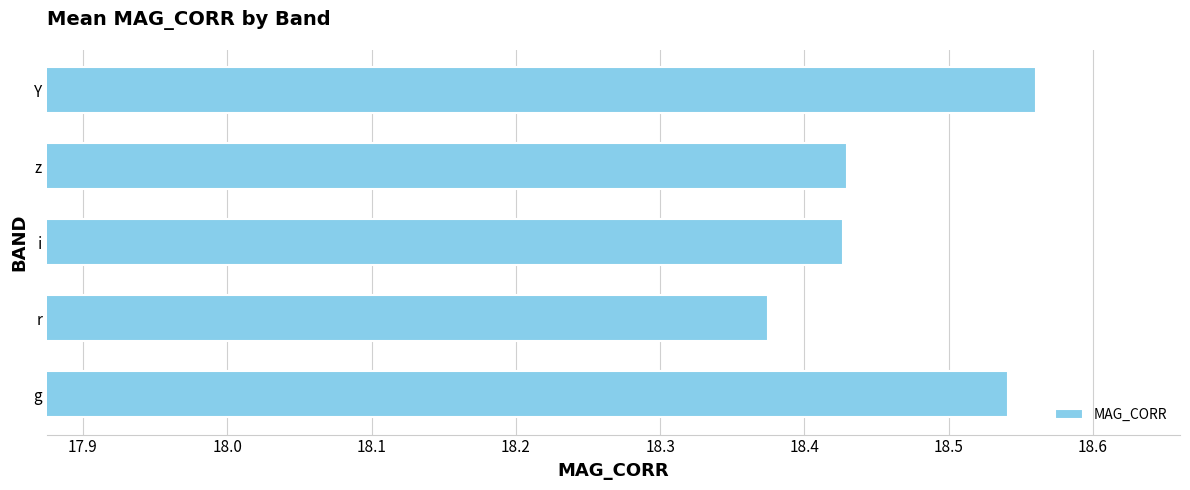

The chart shows a value of 9.4 at Y. True or false?

False